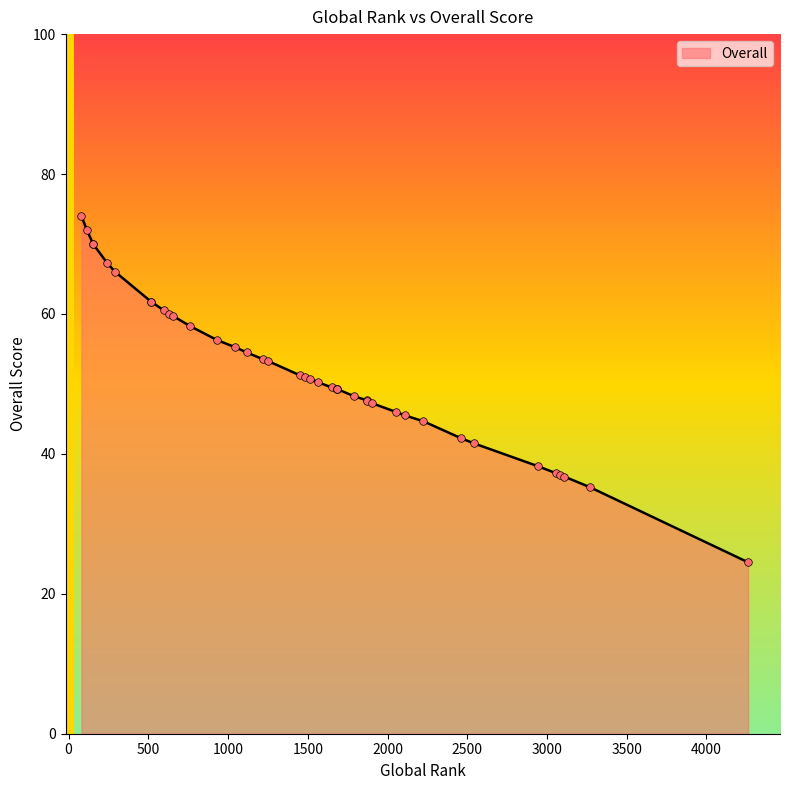

What is the ratio of the value at 2109 to the value at 1686?

0.9